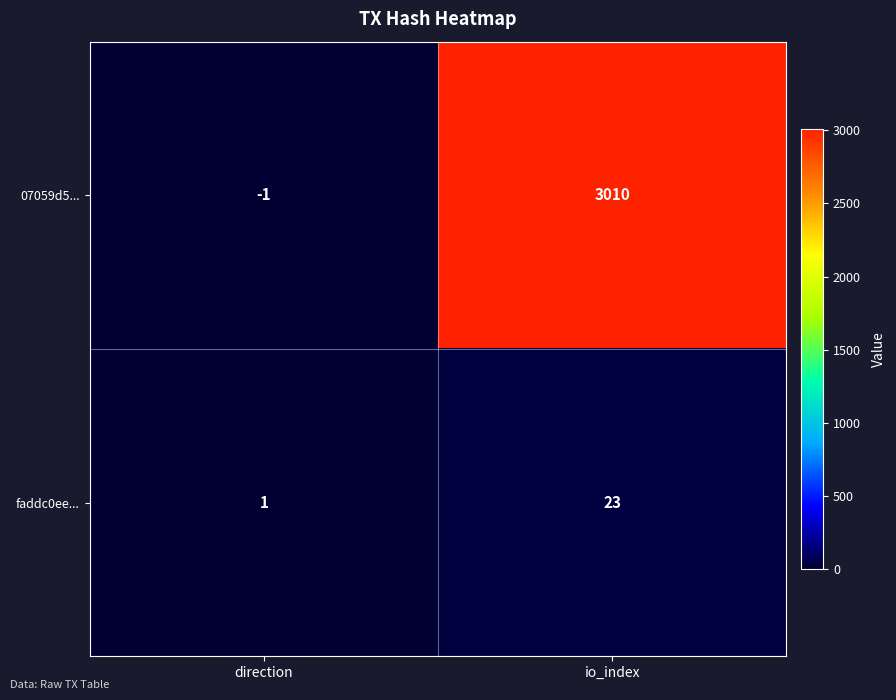

Rank the series at io_index from highest to lowest value.

07059d5..., faddc0ee...